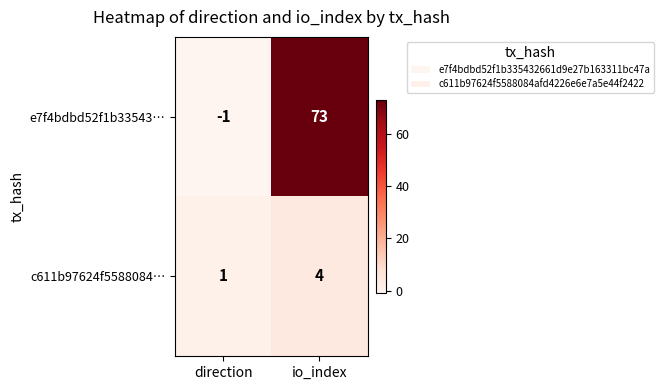

What value does the e7f4bdbd52f1b33543… series have at io_index, to the nearest 10?

70